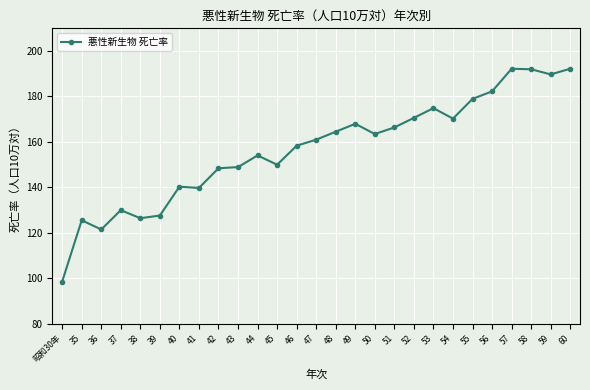

Where does the data first go above 160?

47